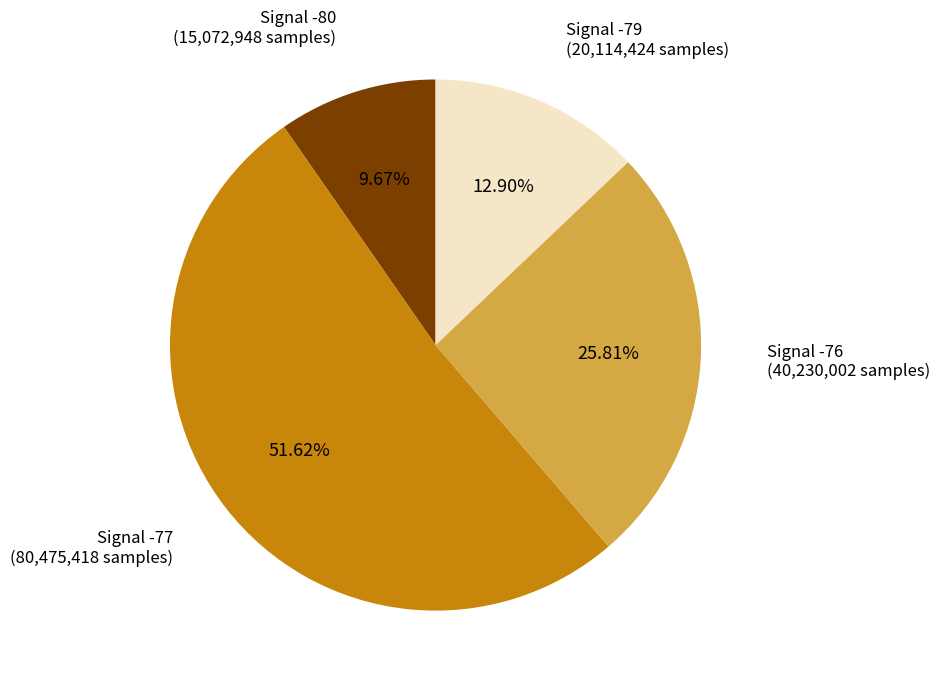

How many slices are in this pie chart?

4